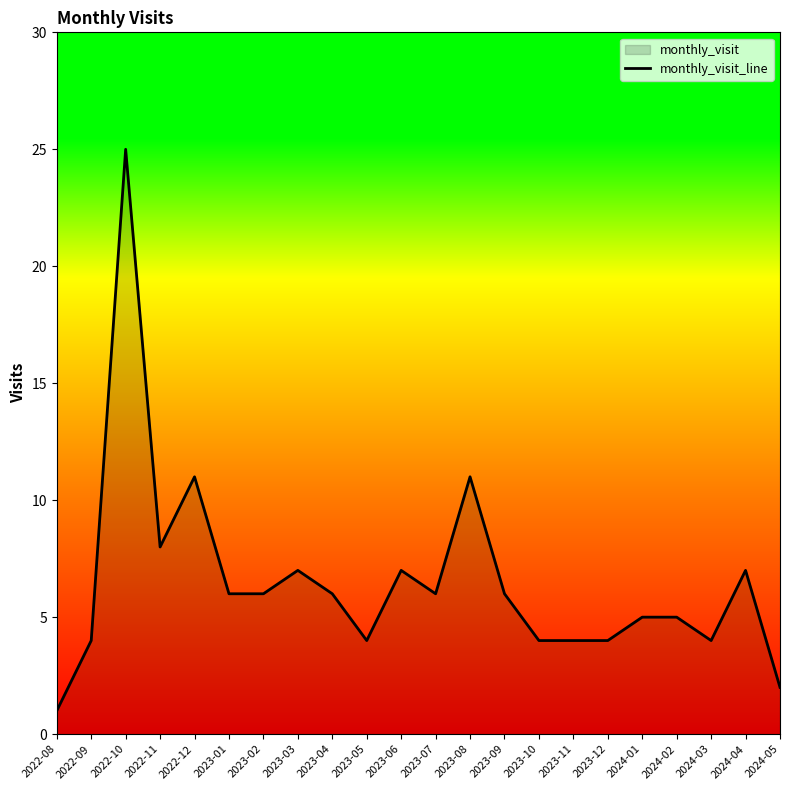

True or false: there are more than 1 points higher than both neighbors.

True